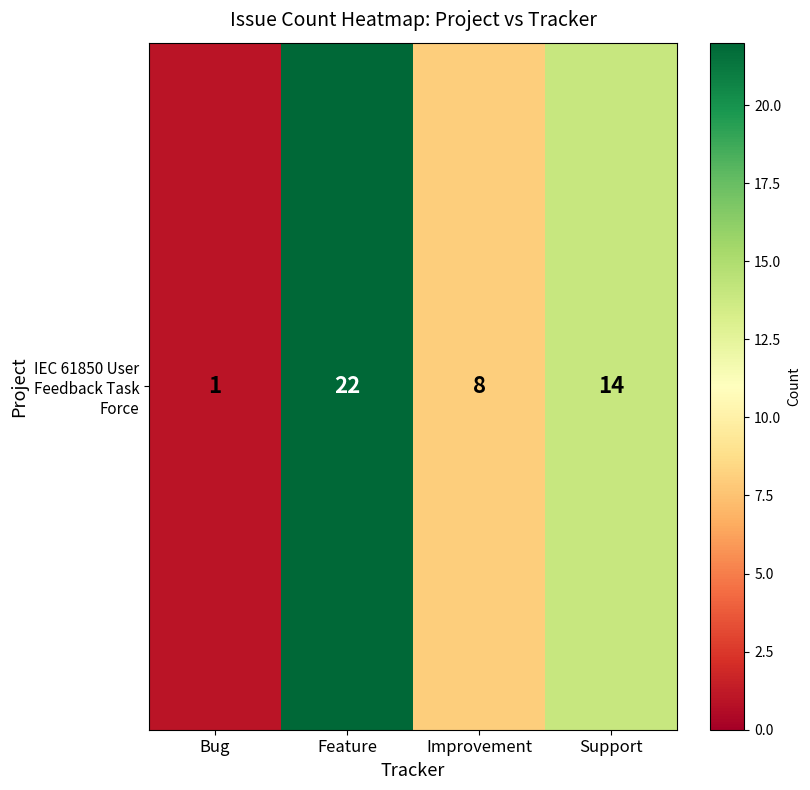

What is the difference between the maximum and minimum values?

21